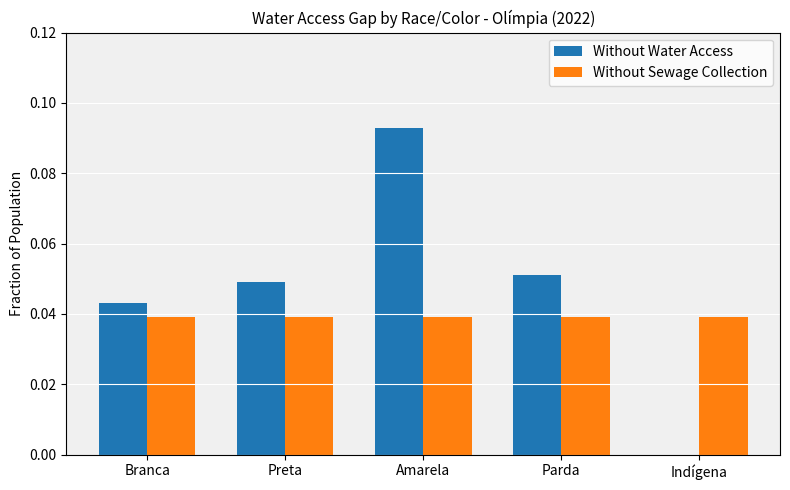

Between Branca and Amarela, which series saw the biggest shift?

Without Water Access